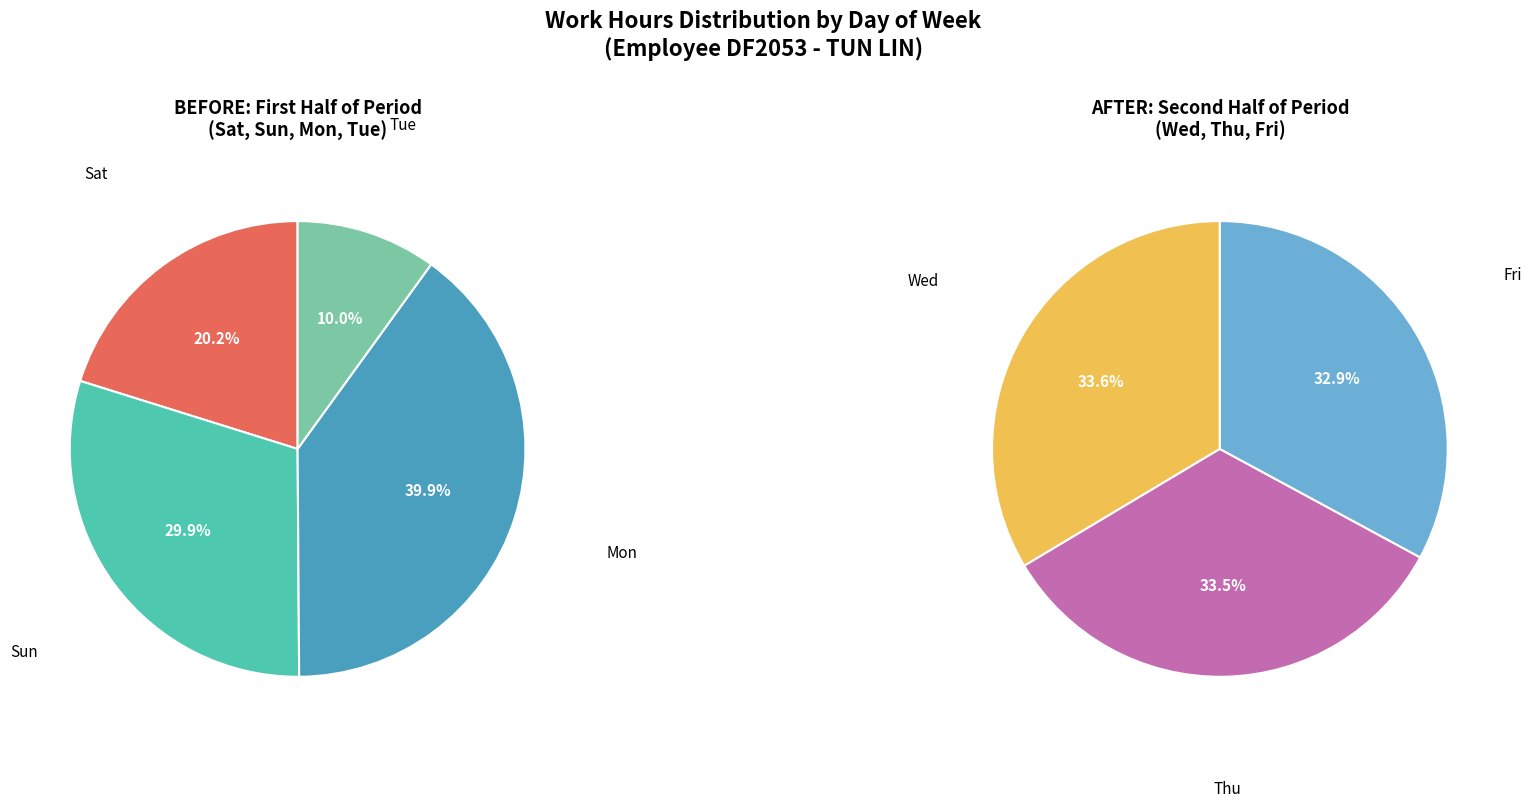

How many segments does this pie chart have?

7